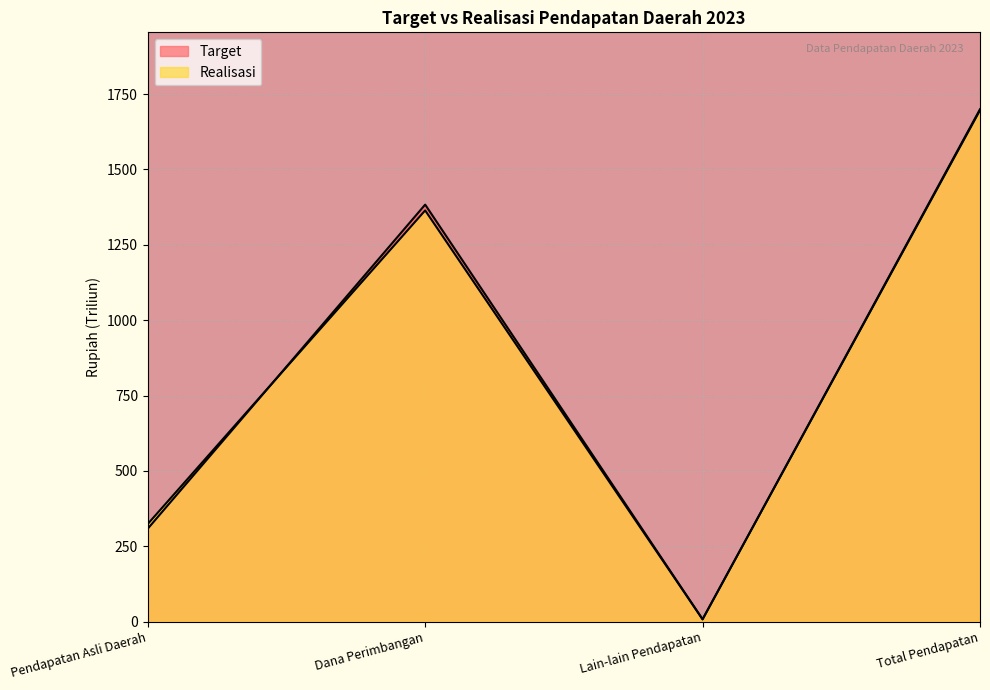

How many lines are shown in the chart?

2